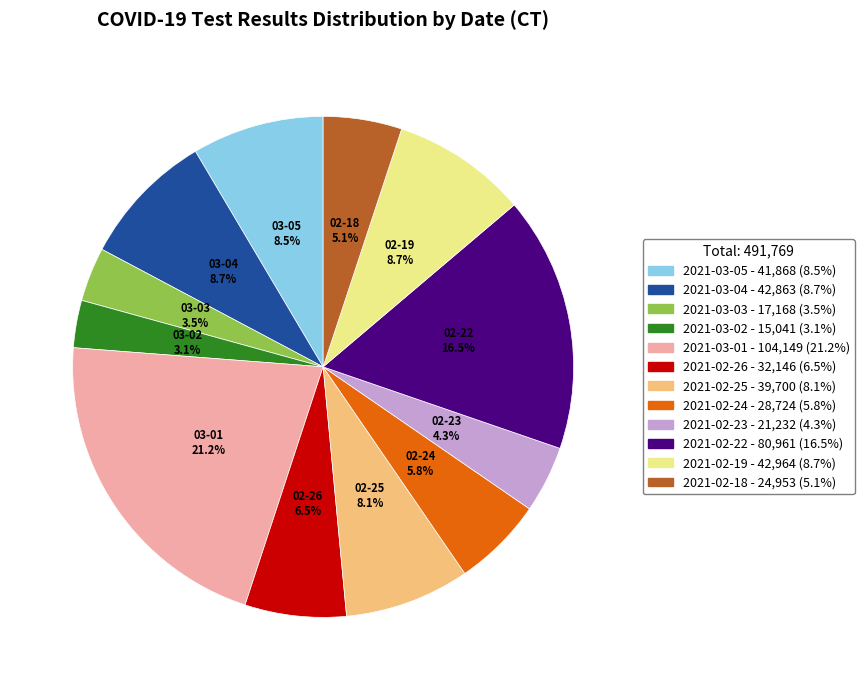

Does any single category account for the majority?

No